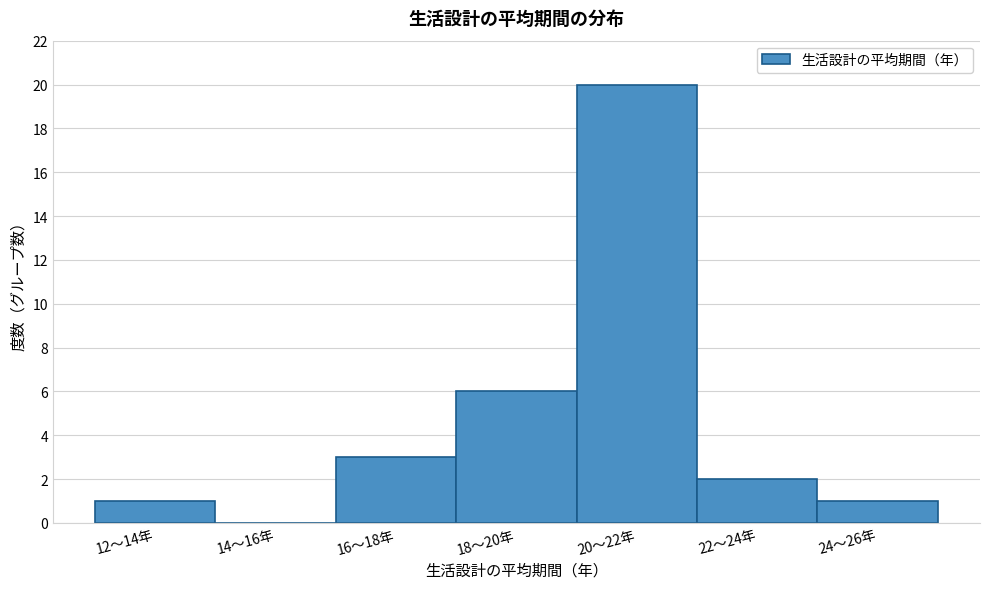

Reading left to right, transcribe all the data shown in this chart.

12～14年=1	14～16年=0	16～18年=3	18～20年=6	20～22年=20	22～24年=2	24～26年=1